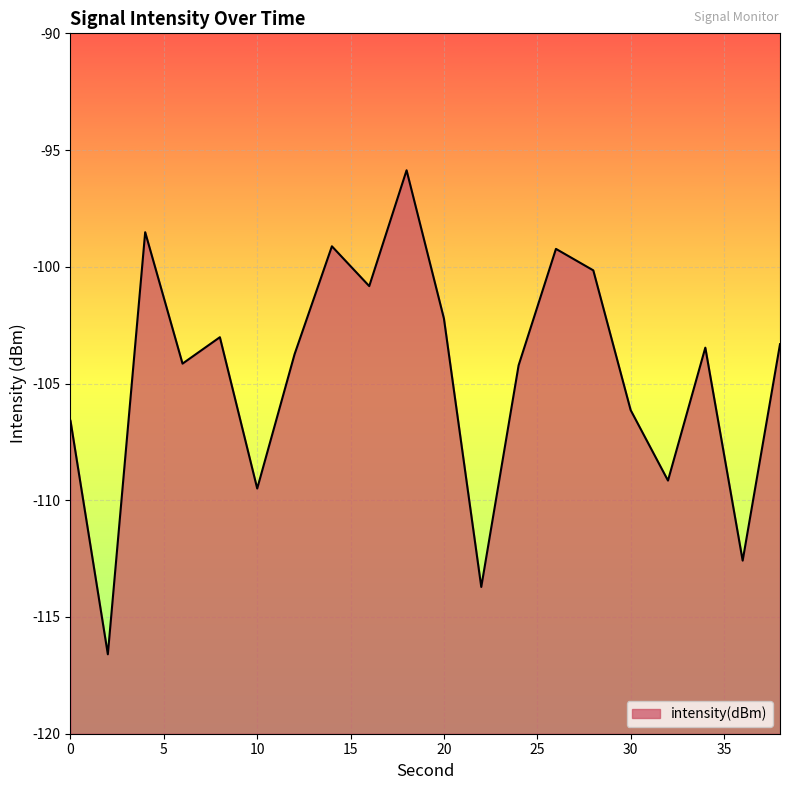

Reading left to right, extract all data points from this chart.

-106.6	-116.6	-98.5	-104.1	-103.0	-109.5	-103.7	-99.1	-100.8	-95.9	-102.2	-113.7	-104.2	-99.2	-100.2	-106.1	-109.2	-103.5	-112.6	-103.3